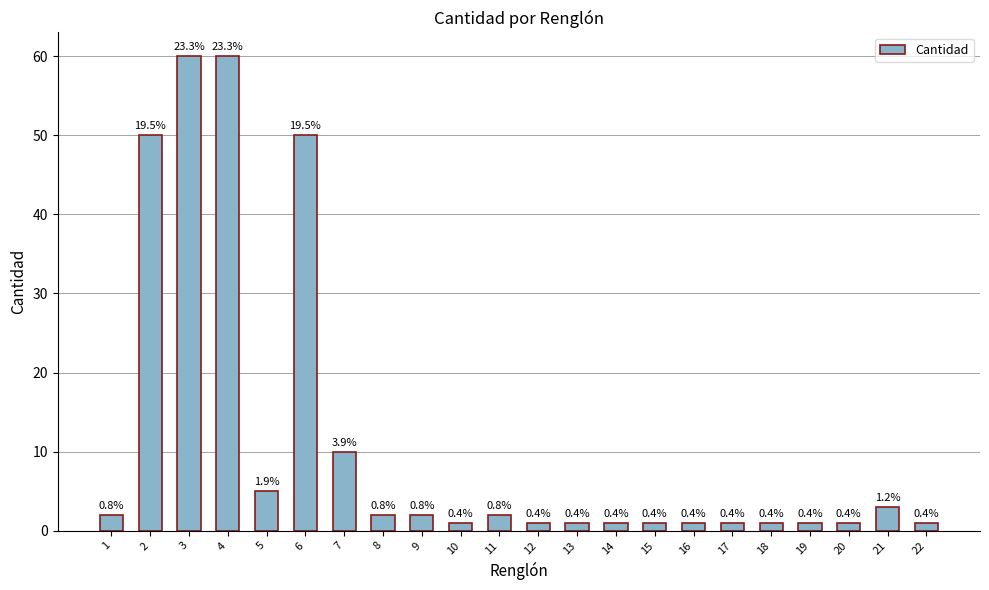

Reading right to left, transcribe all the data shown in this chart.

22=1	21=3	20=1	19=1	18=1	17=1	16=1	15=1	14=1	13=1	12=1	11=2	10=1	9=2	8=2	7=10	6=50	5=5	4=60	3=60	2=50	1=2